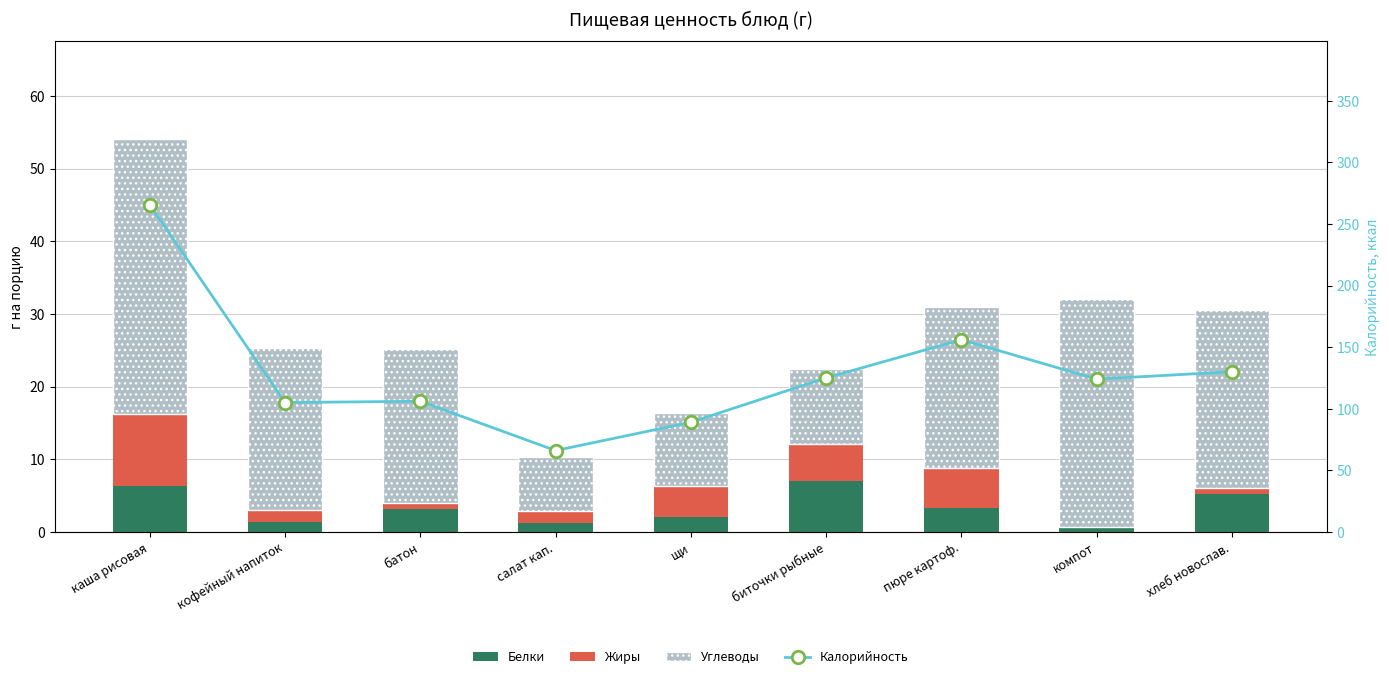

Which category has the lowest value in the Углеводы series?

салат кап.